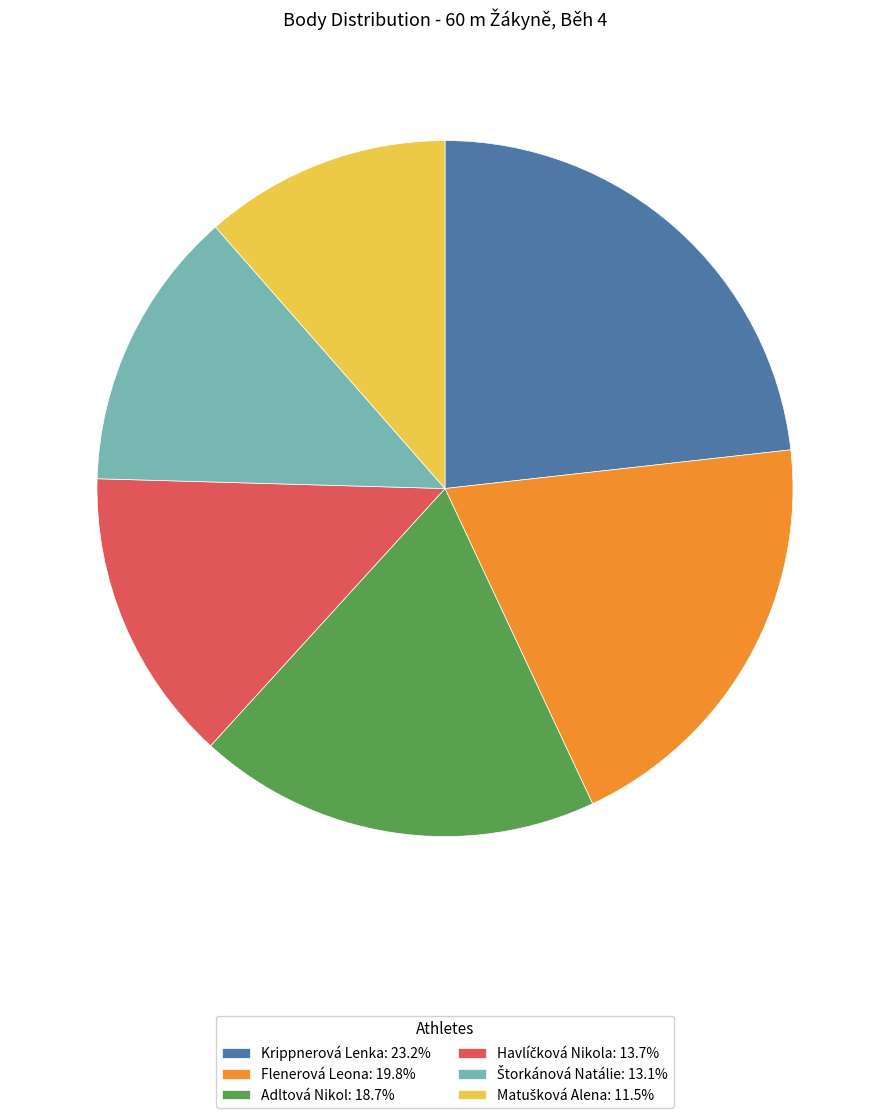

Approximately how many times larger is the value at Flenerová Leona: 19.8% compared to Adltová Nikol: 18.7%?

1.1